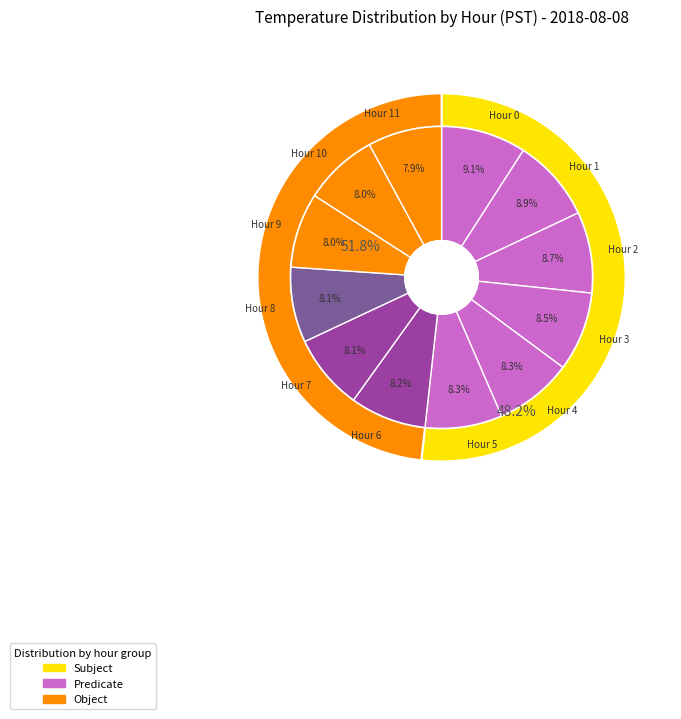

Approximately how many times larger is the value at Hour 7 compared to Hour 9?

1.0